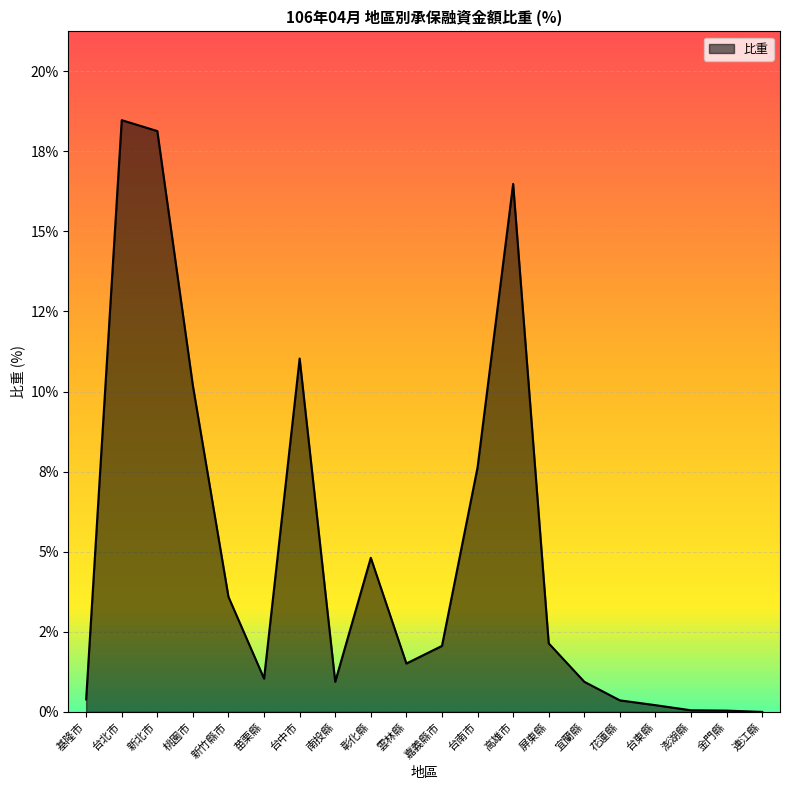

How many interior local valleys (lower than both neighbors) does the data have?

3